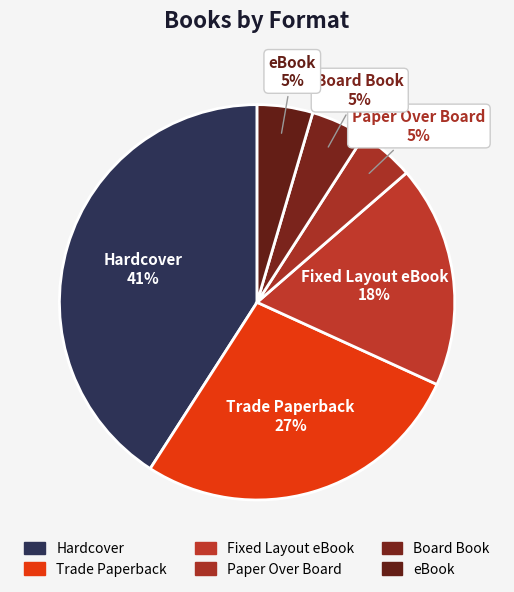

True or false: Paper Over Board accounts for 5% of the total.

True